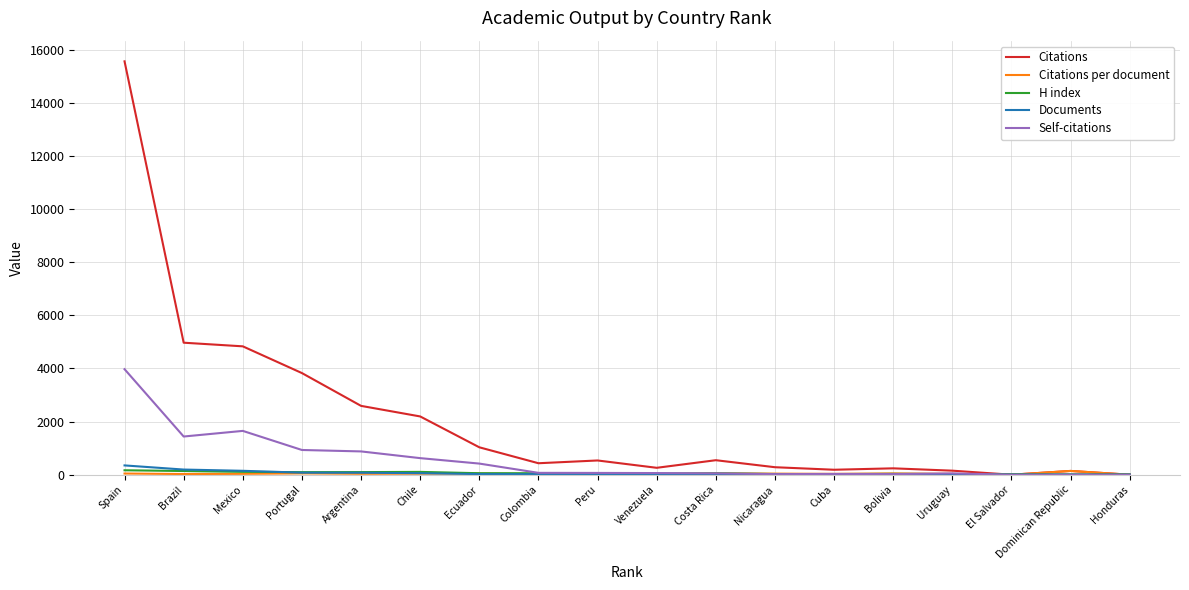

The Citations series shows 7483.7 at Honduras. True or false?

False